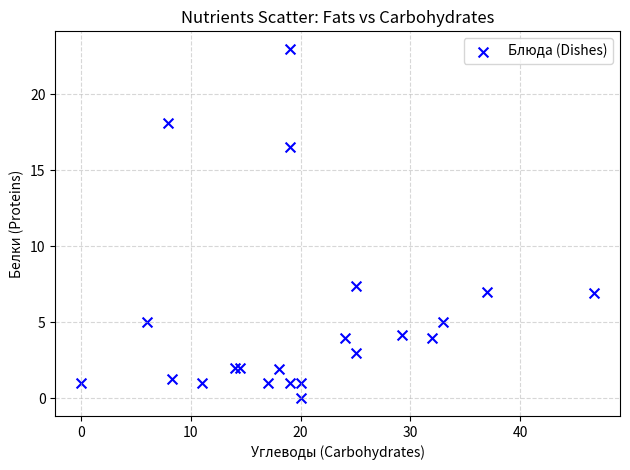

What Y value in the scatter plot is closest to 11?

7.4